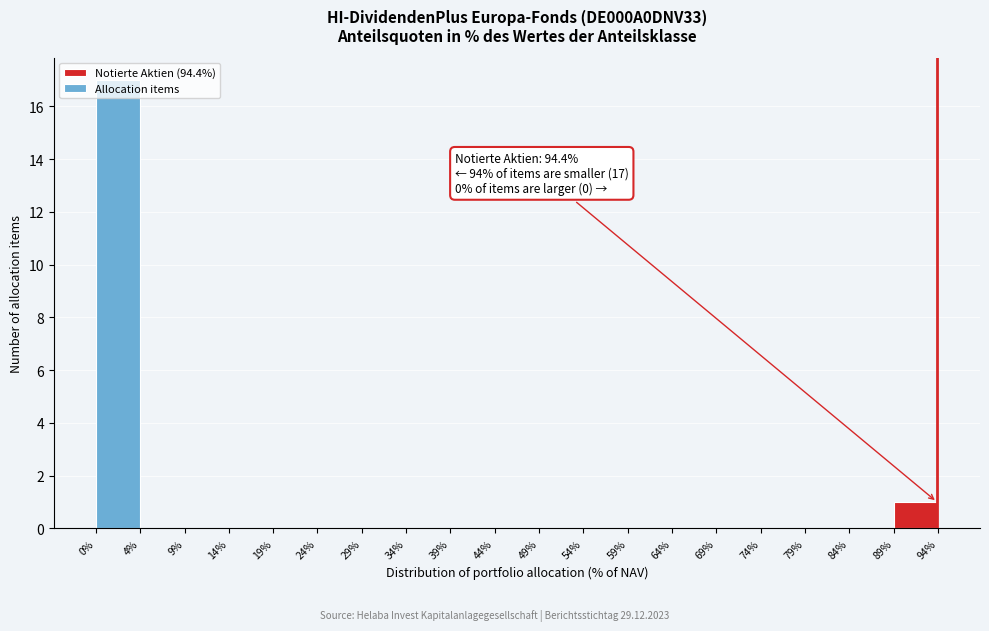

Which range on the x-axis has the tallest bar?

0% to 4%